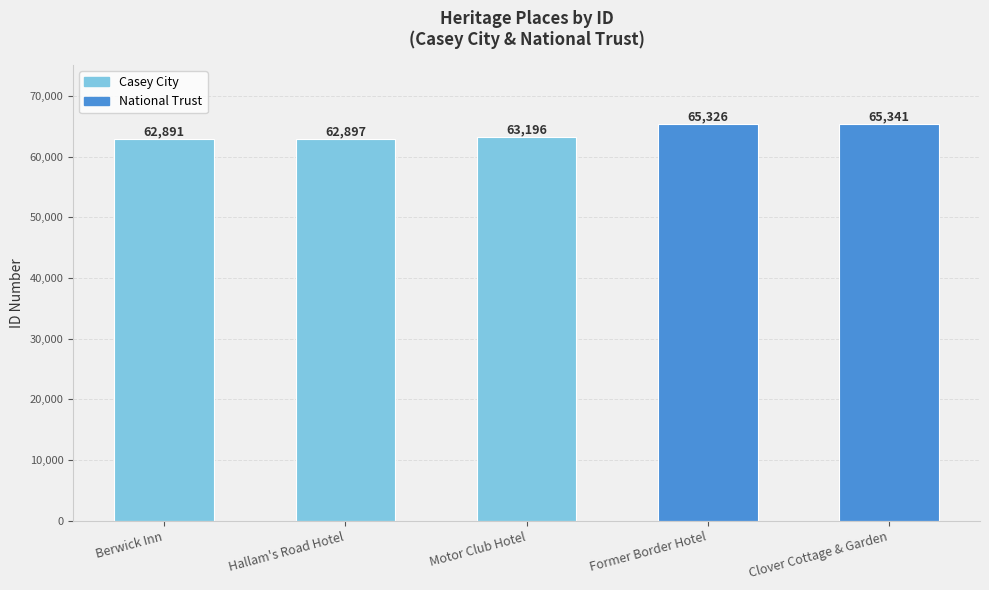

What value does the data have at Hallam's Road Hotel, to the nearest 10?

62900